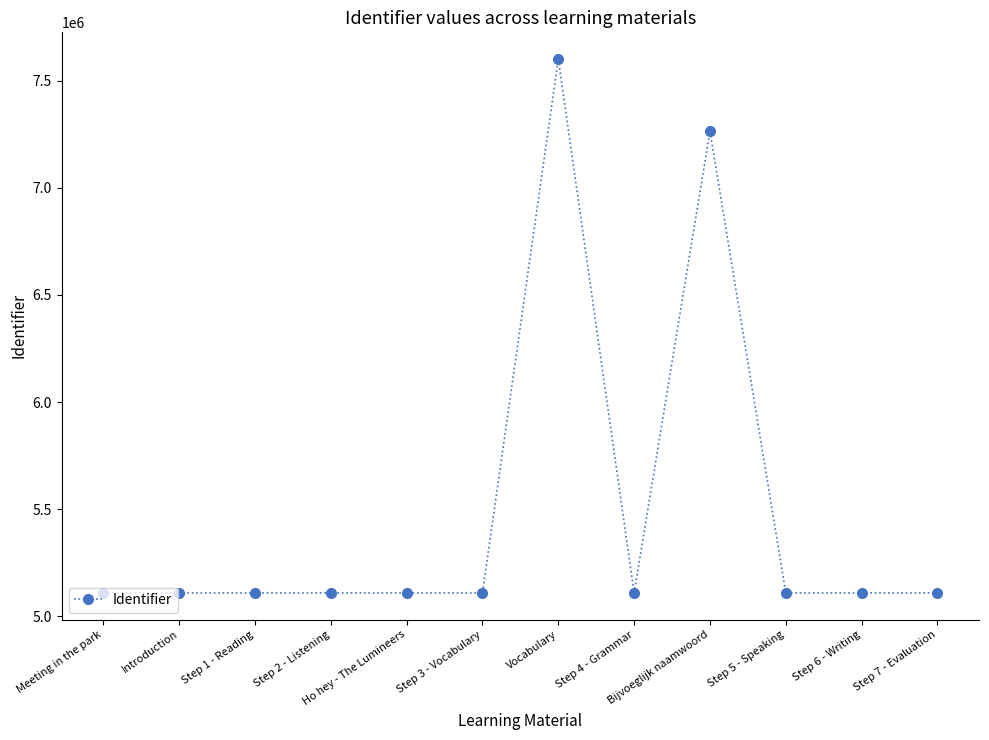

True or false: the data shows 5109799 at Step 2 - Listening.

True